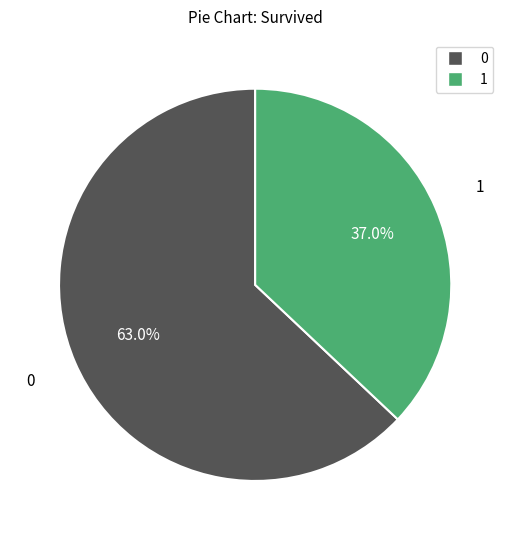

Does any single category account for the majority?

Yes